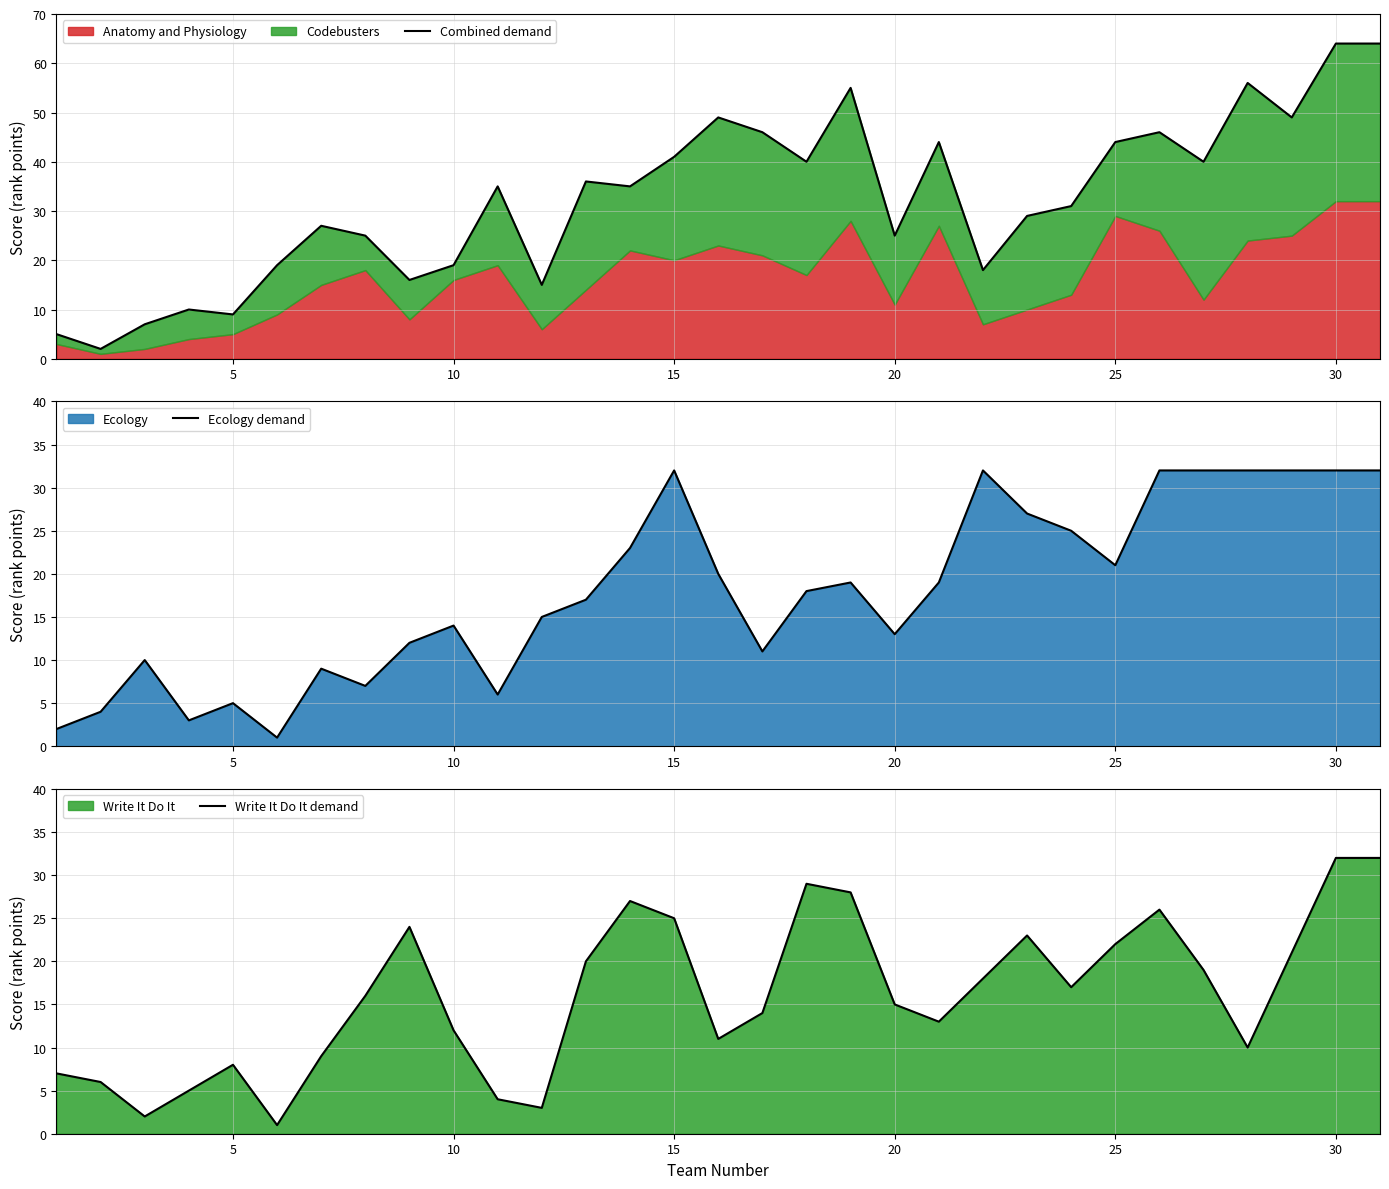

What is the maximum value for Ecology demand?

32